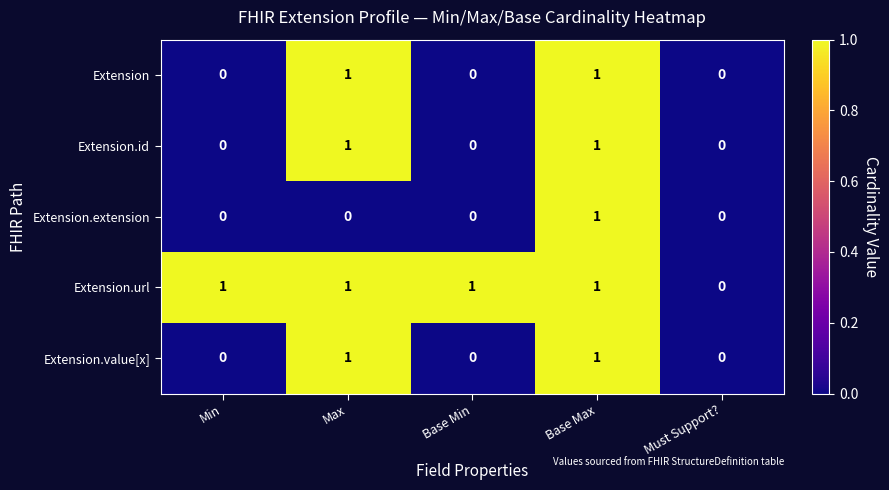

The Extension series shows 1 at Max. True or false?

True